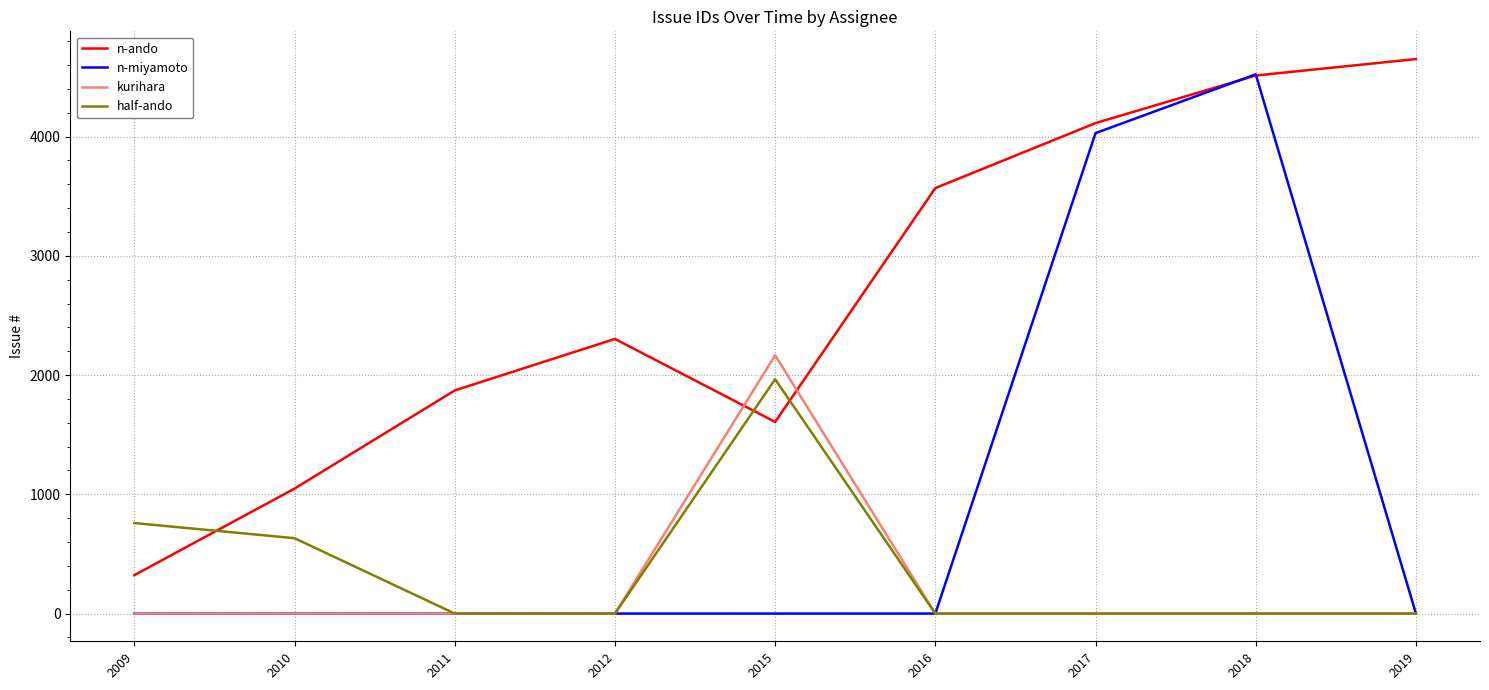

Does the chart display data point markers on the line(s)?

No